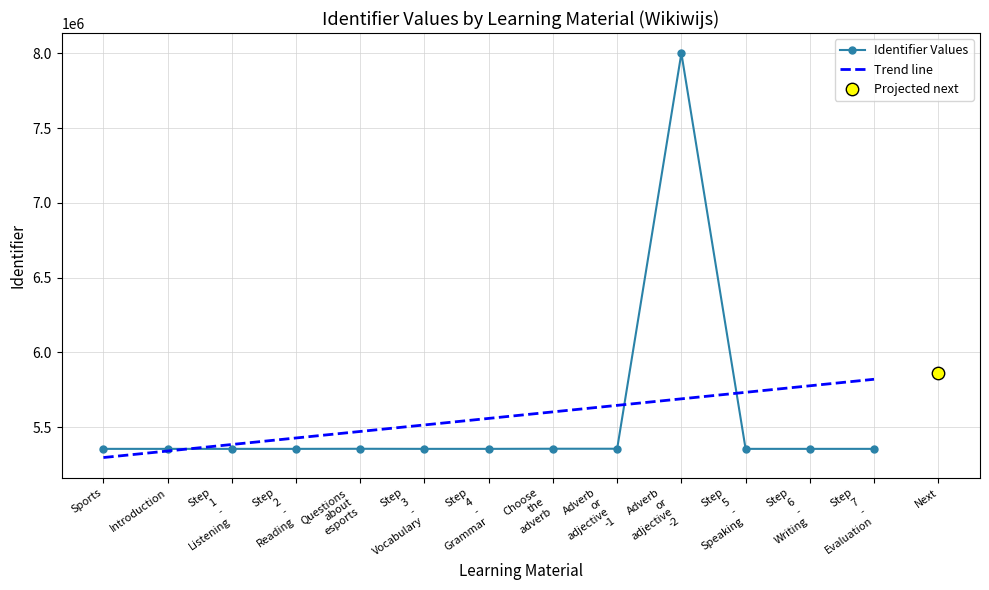

What is the ratio of the value at Step 3 - Vocabulary to the value at Adverb or adjective -2?

0.7